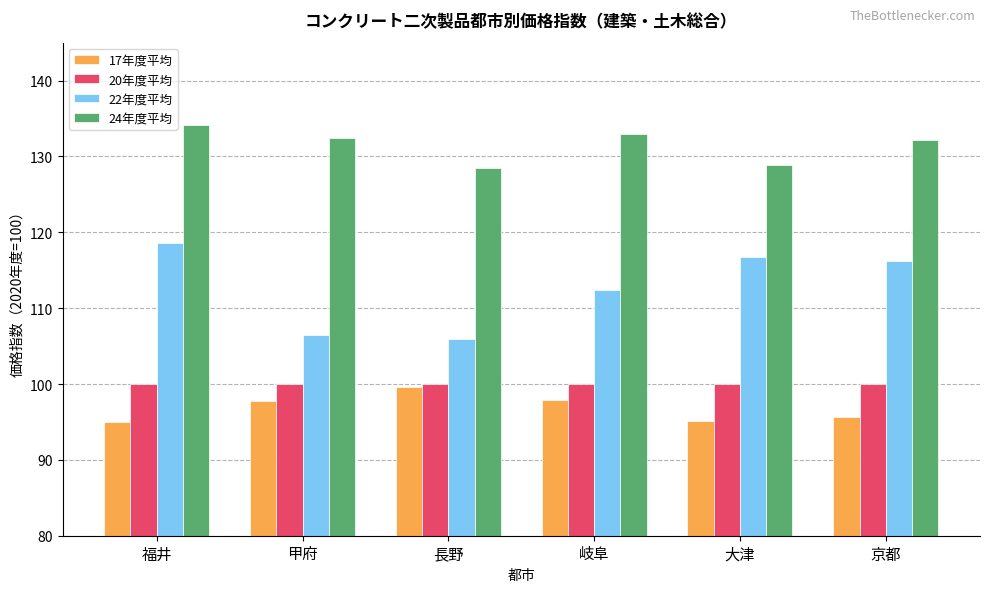

Where does the 24年度平均 series first go above 132?

福井